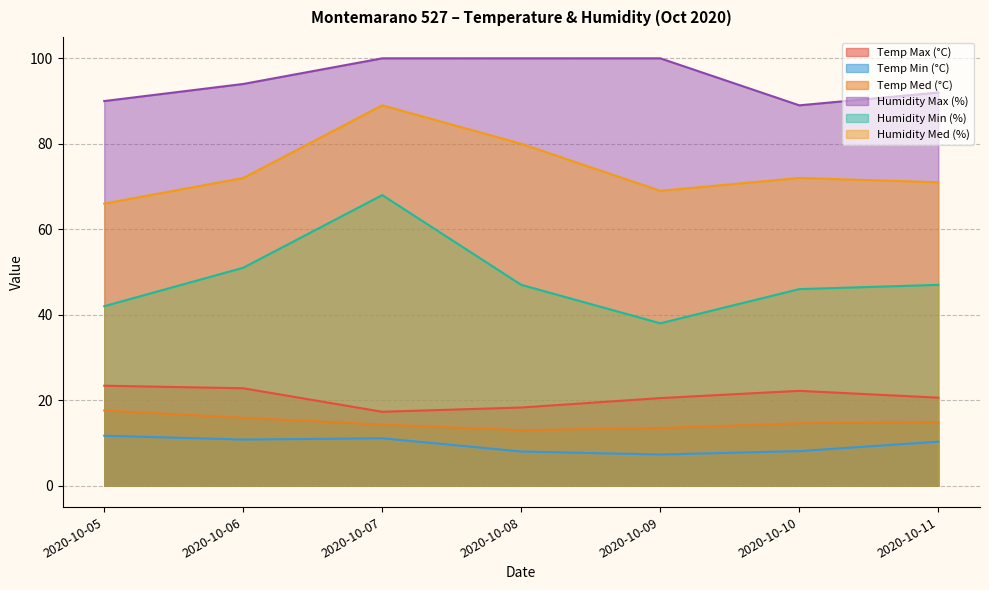

Where is the first local minimum for Temp Min (°C)?

2020-10-06